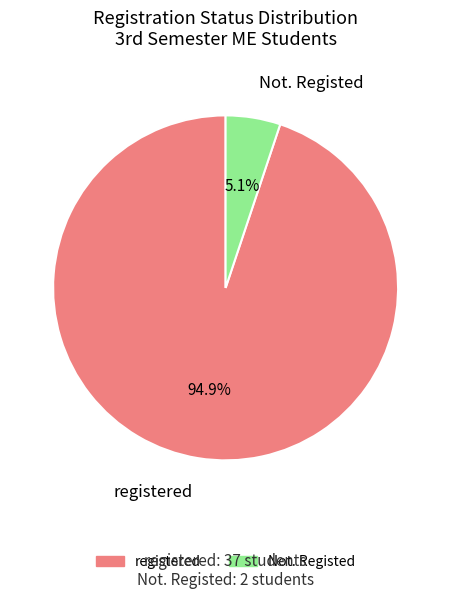

Combined, what portion of the pie is Not. Registed and registered?

100.0%